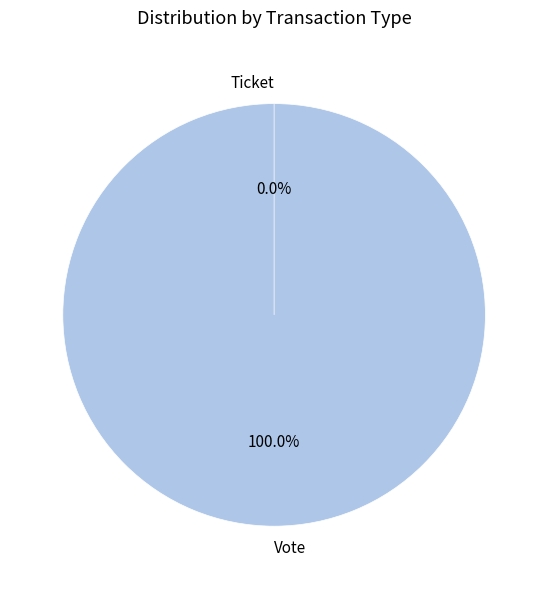

How many segments does this pie chart have?

2